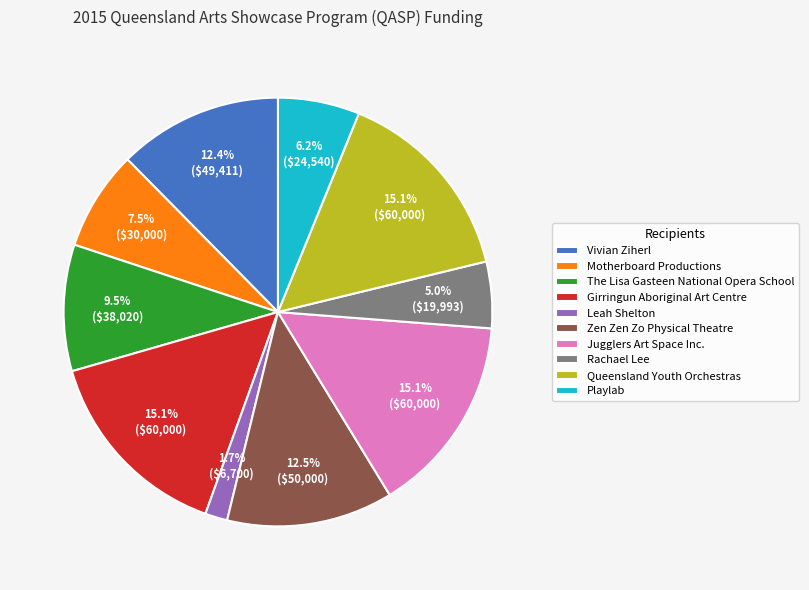

Approximately how many times larger is the value at Rachael Lee compared to Jugglers Art Space Inc.?

0.3